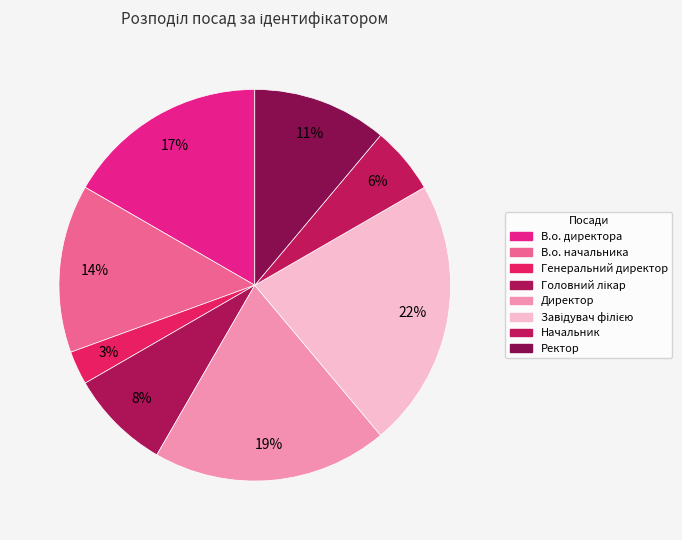

True or false: Ректор accounts for 4% of the total.

False